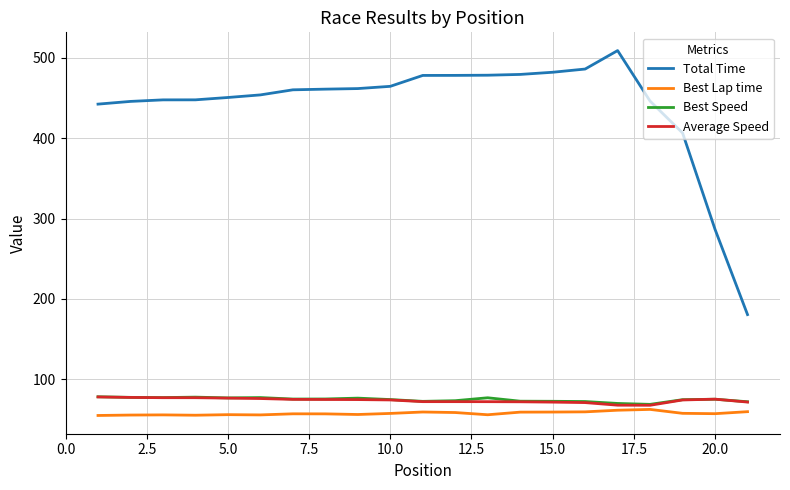

What is the smallest value displayed?

55.1